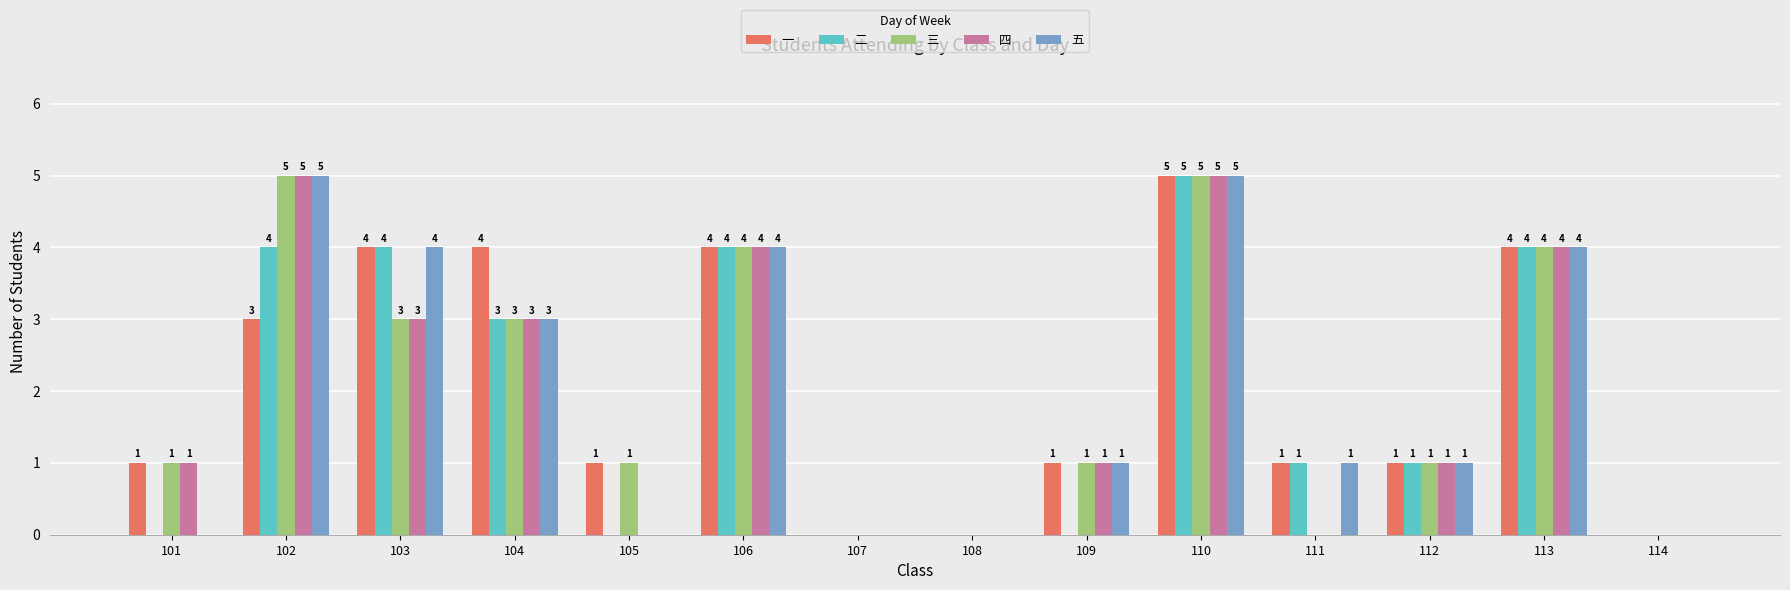

What value does the 二 series have at 102?

4